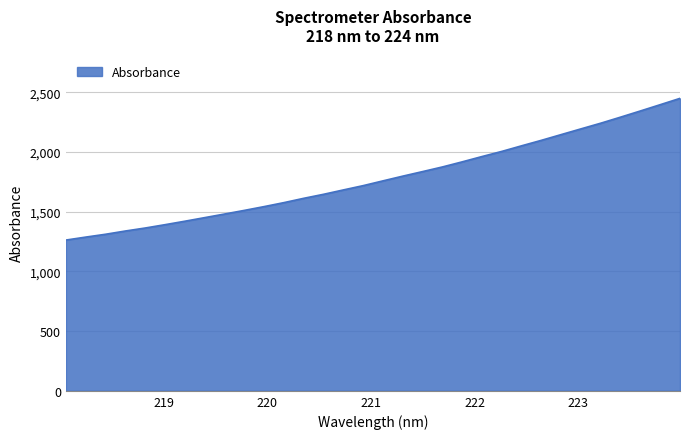

What is the smallest value displayed?

1263.1